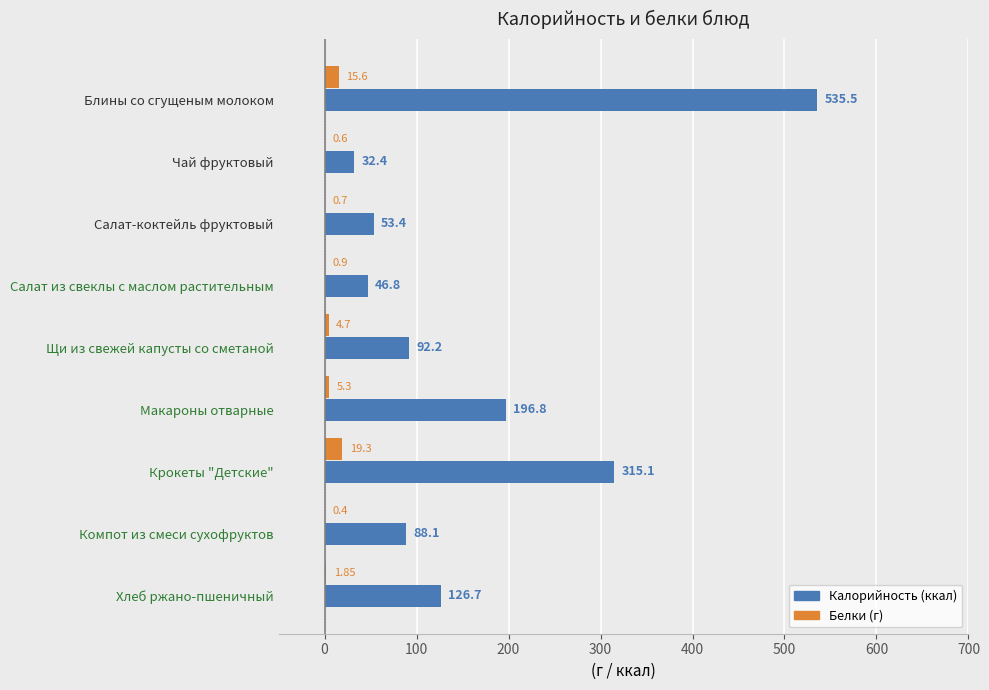

What is the total value across all series at Салат-коктейль фруктовый?

54.1